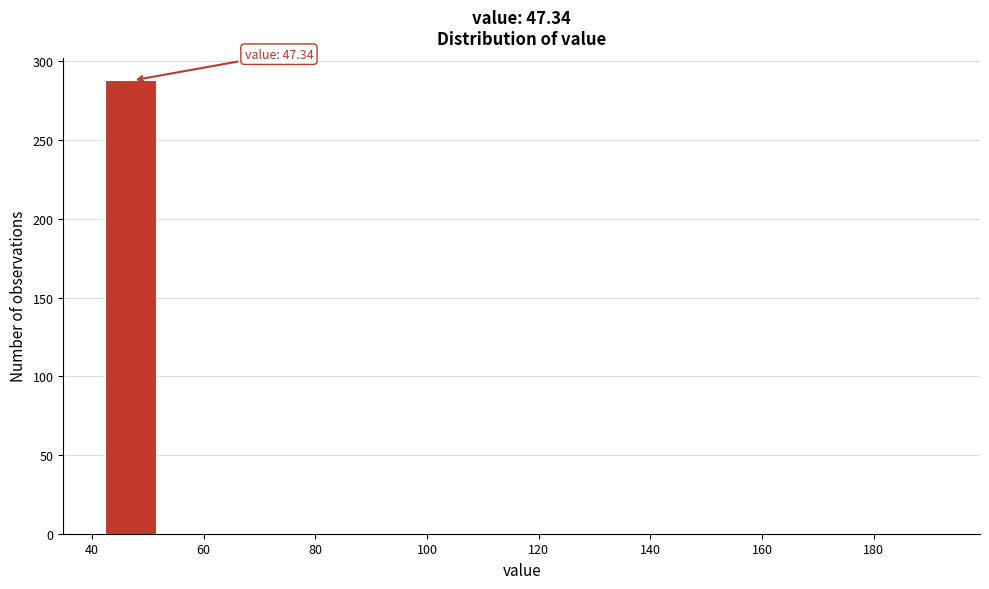

Which range on the x-axis has the tallest bar?

42 to 52